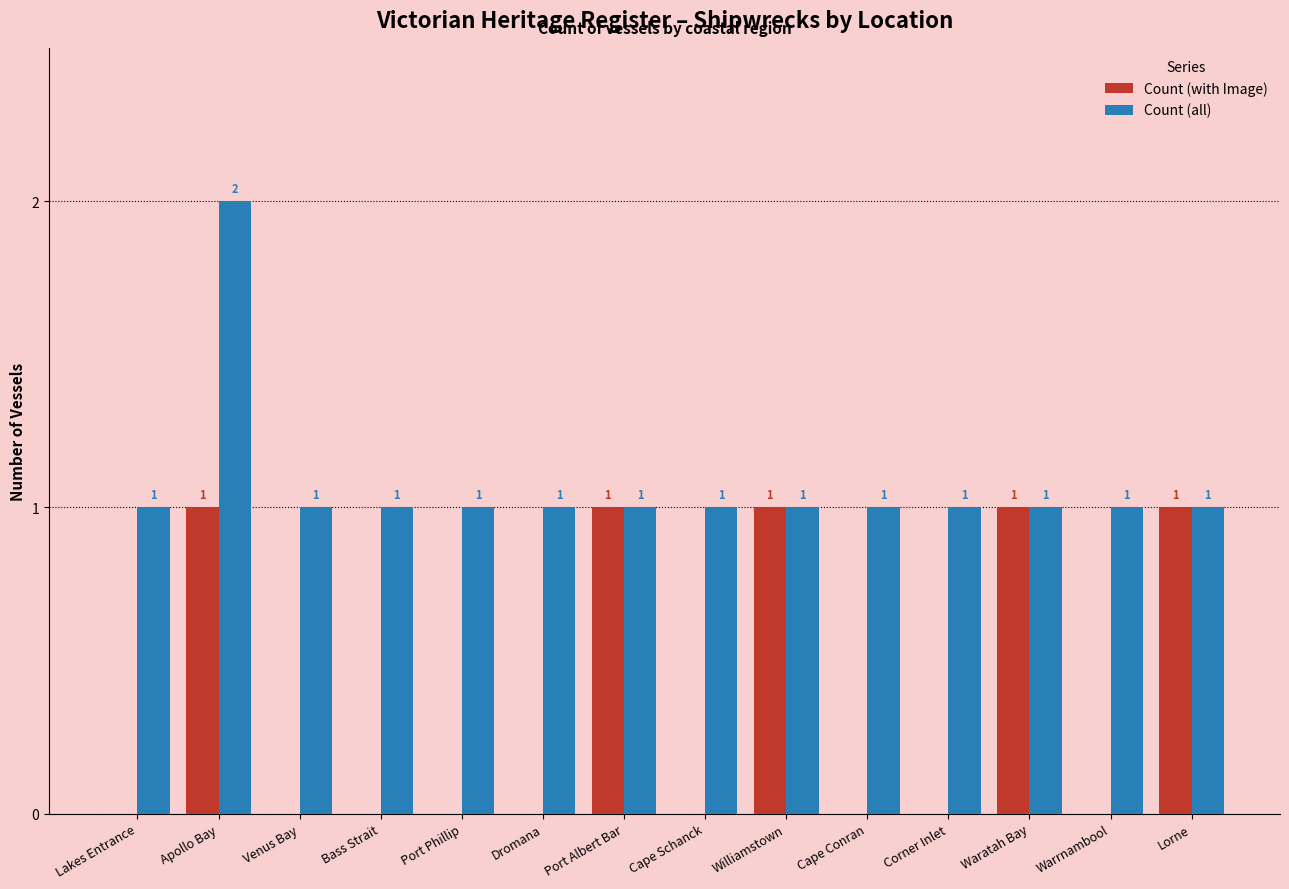

Which category has the highest value across all series?

Apollo Bay